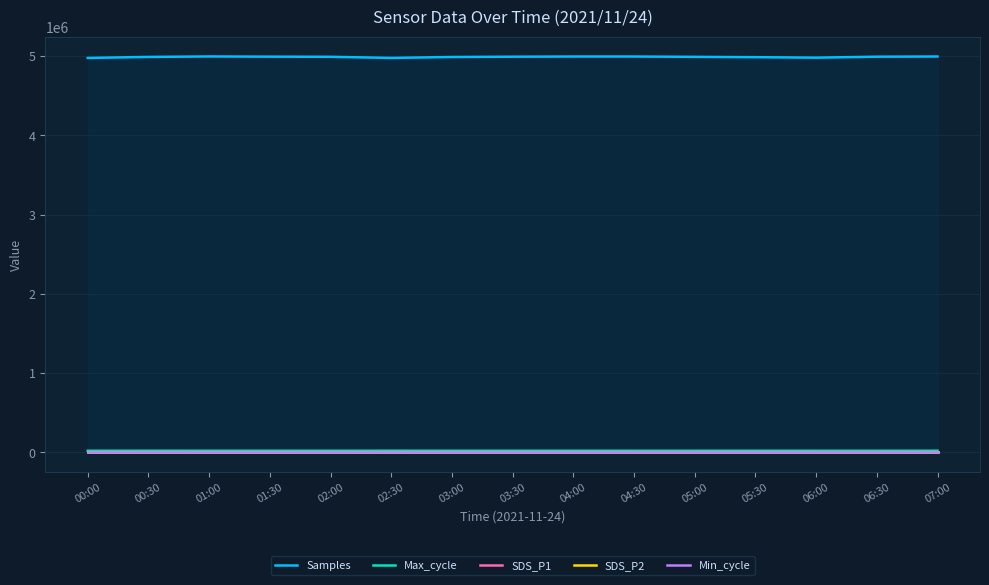

Does the chart display data point markers on the line(s)?

No